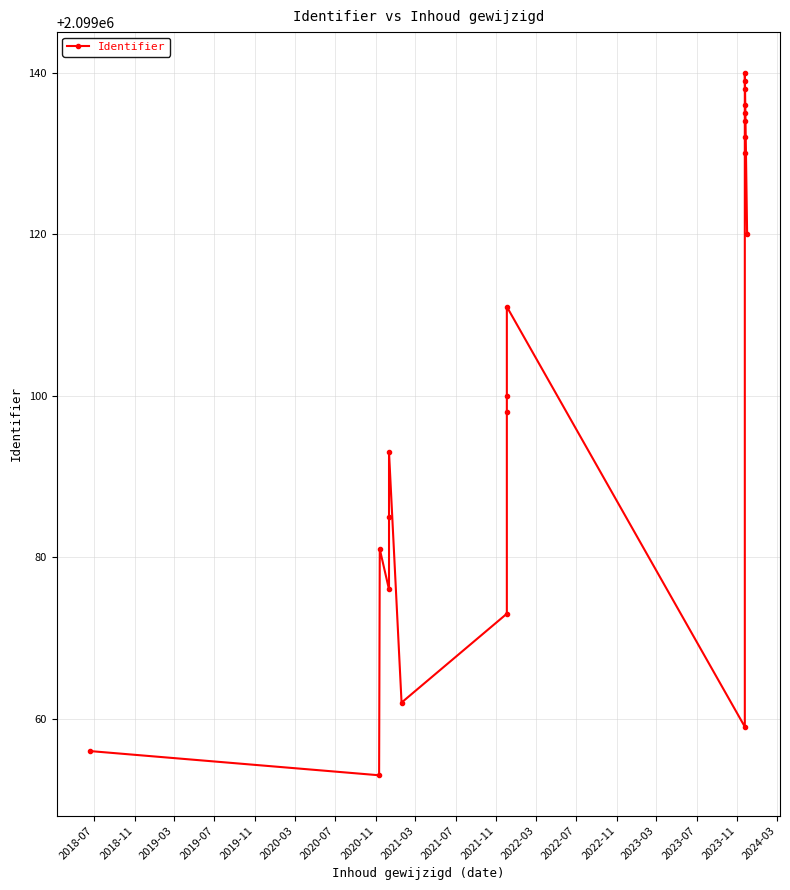

True or false: there are more than 2 points higher than both neighbors.

True